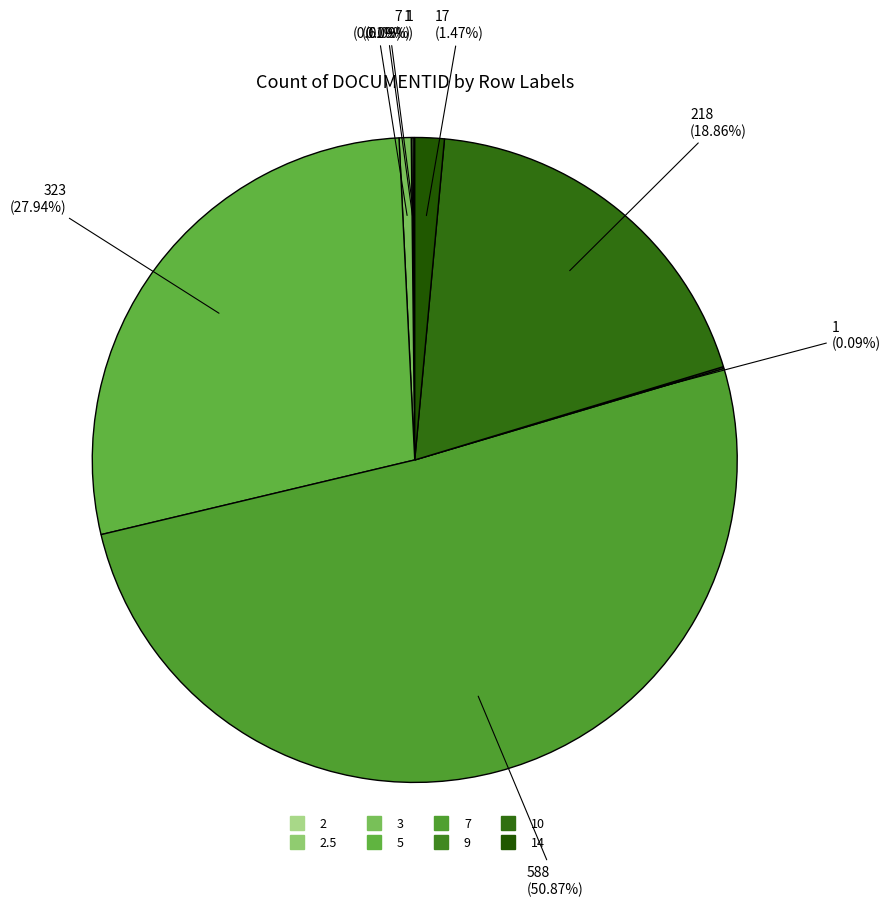

Which slice is the smallest?

2